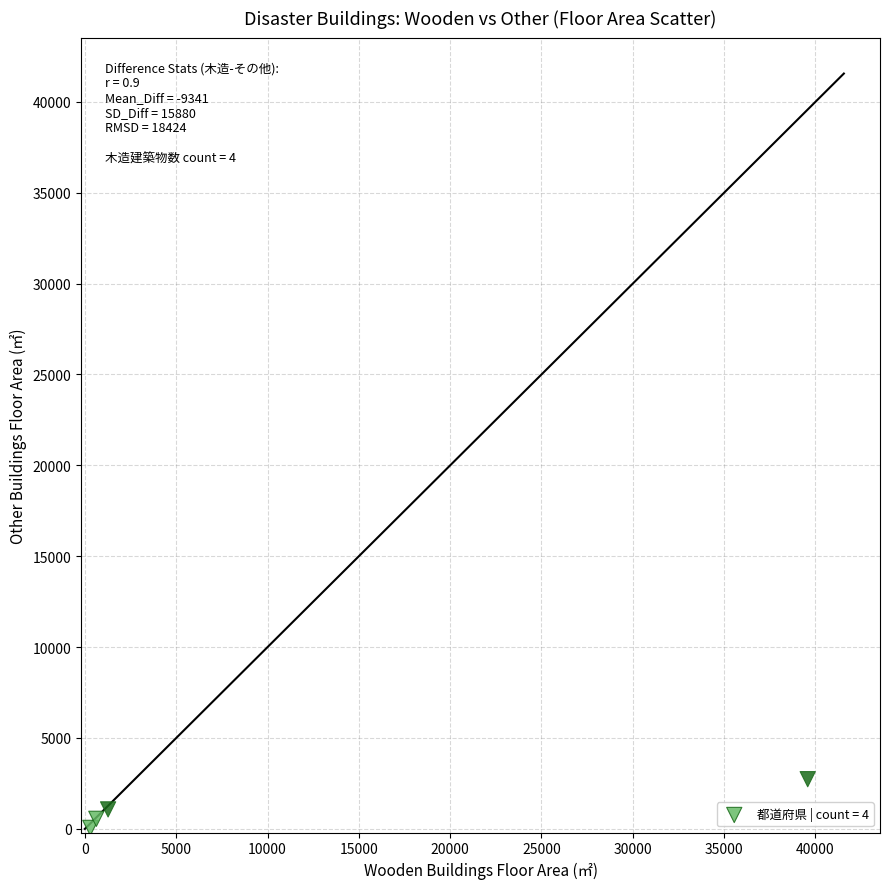

What is the average X value?

10443